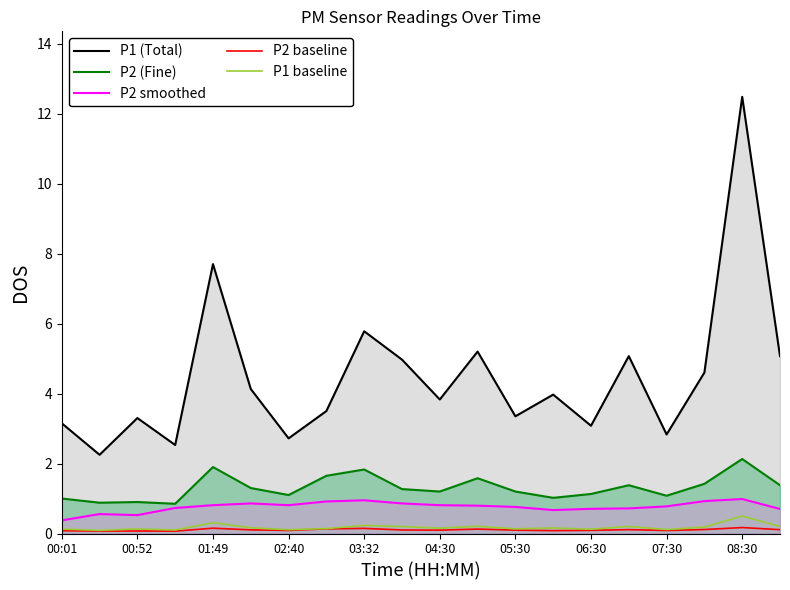

Where is P2 (Fine) nearest to the value 1?

00:01